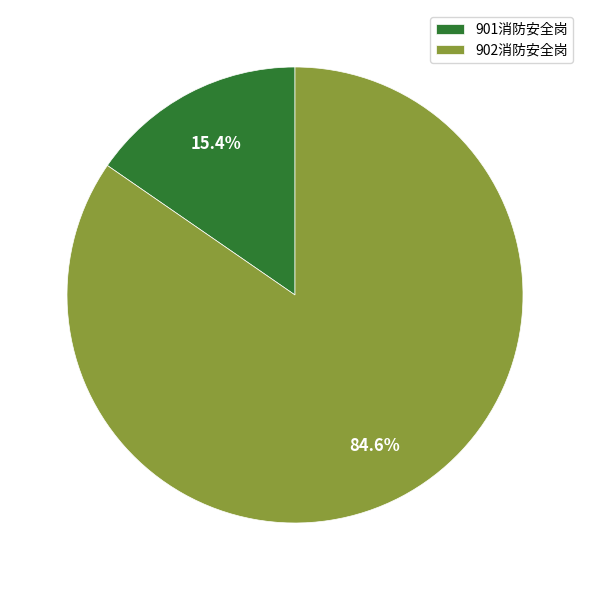

How many segments does this pie chart have?

2